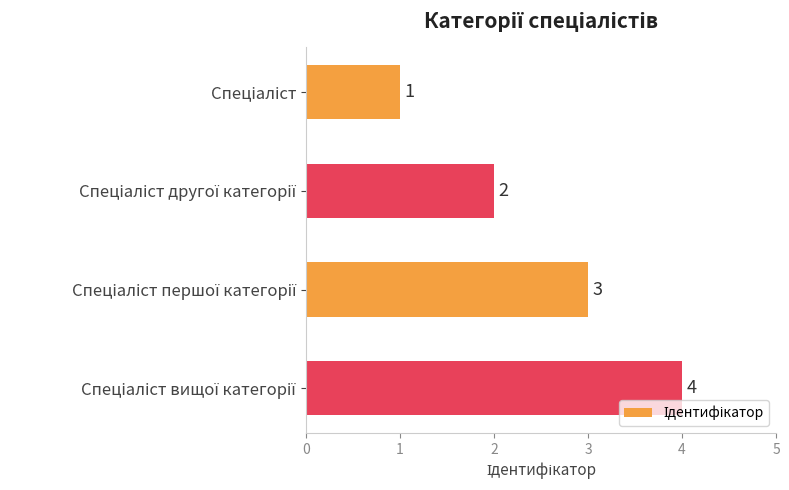

What is the sum of all values?

10